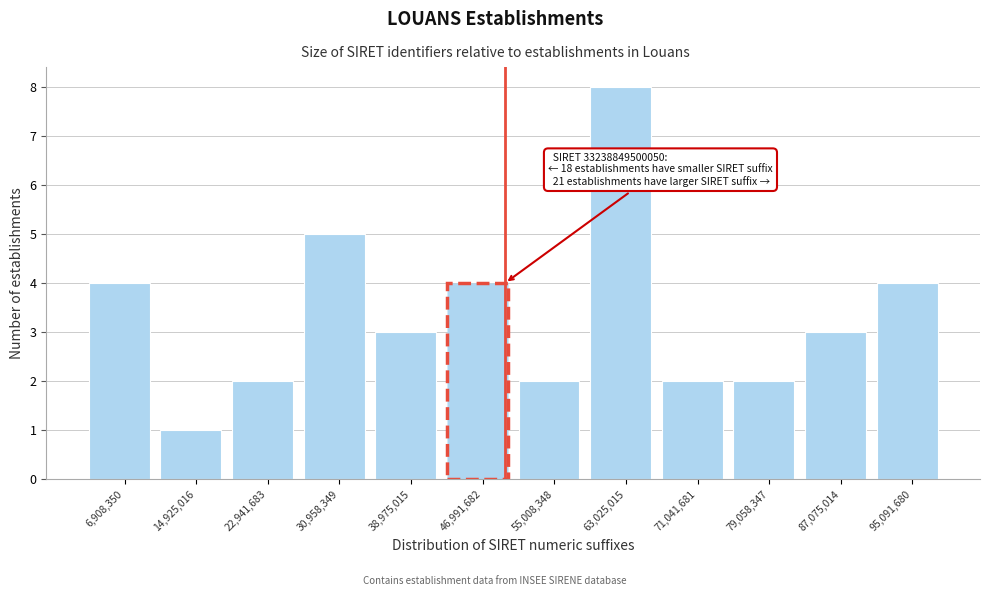

Over which range of the x-axis is the bar tallest?

59000000 to 67000000